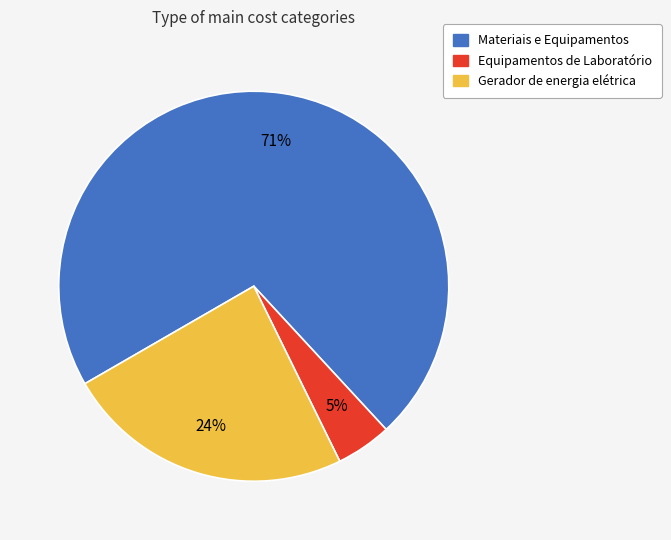

Is it true that Gerador de energia elétrica is 24% of the pie?

True